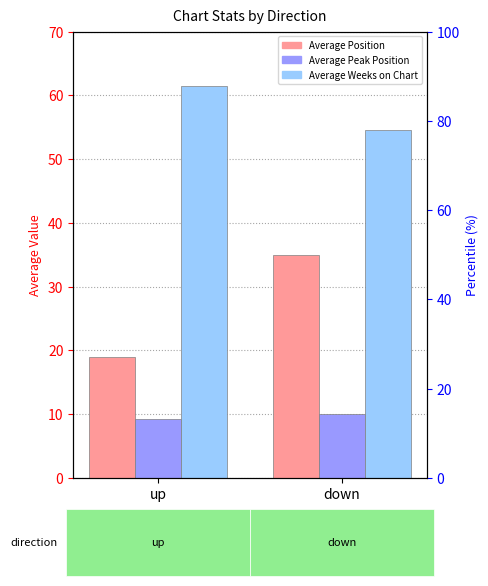

Which has a higher value, up or down?

down